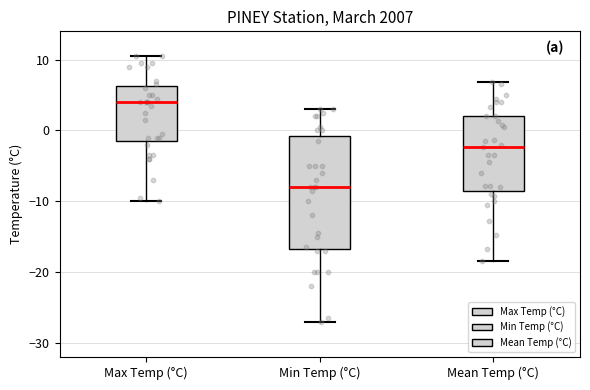

Reading left to right, transcribe this box plot: for each box, give where its median line is, the range the box spans, and where its two whiskers end, as read against the y-axis. The values are not printed on the chart, so give them approximately, as read against the axis.

Max Temp (°C): median 4, box -1 to 6, whiskers -10 to 11
Min Temp (°C): median -8, box -17 to -1, whiskers -27 to 3
Mean Temp (°C): median -2, box -8 to 2, whiskers -18 to 7